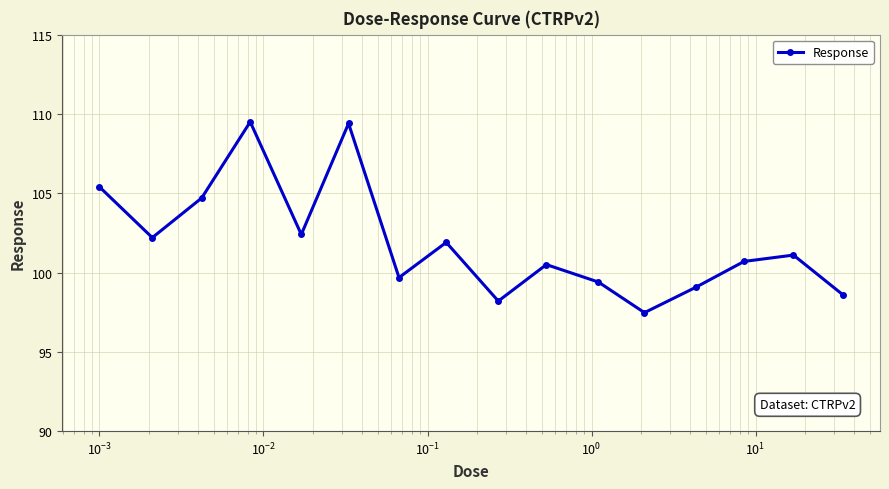

What is the minimum value shown in the chart?

97.5